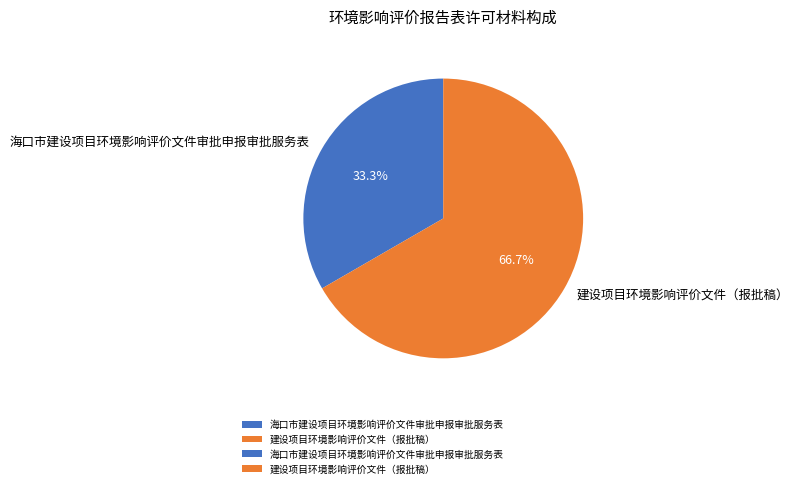

To the nearest percent, what portion does 建设项目环境影响评价文件（报批稿） represent?

67%